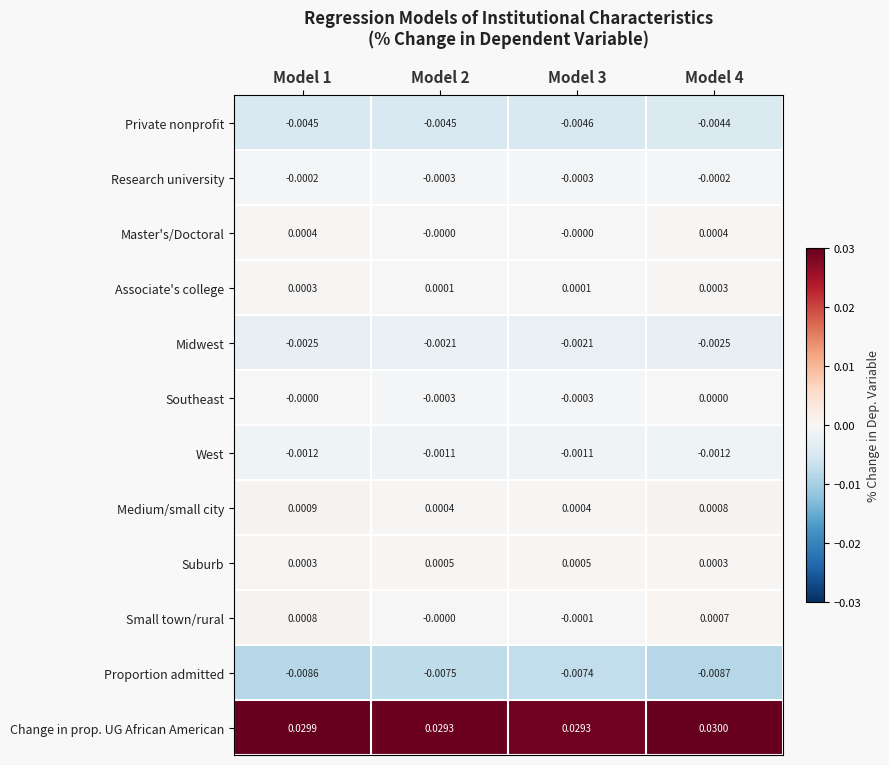

List the series in order of their peak value, lowest first.

Proportion admitted, Private nonprofit, Midwest, West, Research university, Southeast, Associate's college, Master's/Doctoral, Suburb, Small town/rural, Medium/small city, Change in prop. UG African American